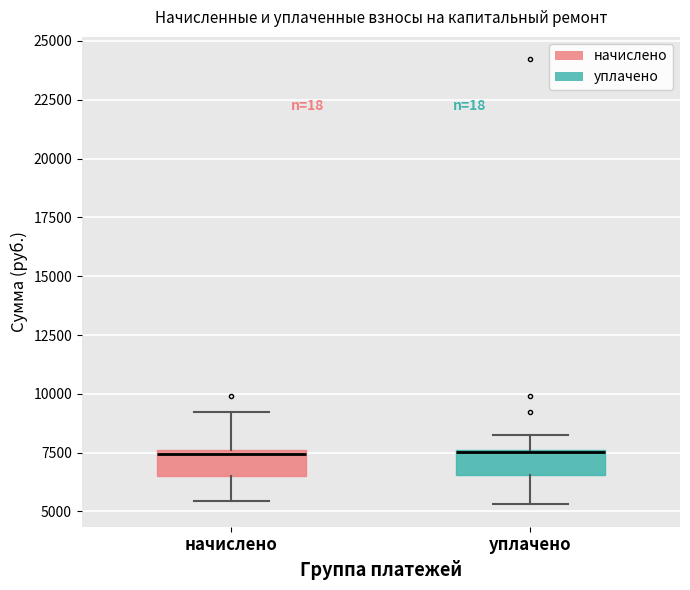

Reading left to right, transcribe this box plot: for each box, give where its median line is, the range the box spans, and where its two whiskers end, as read against the y-axis. The values are not printed on the chart, so give them approximately, as read against the axis.

начислено: median 7500 (just below the box's upper edge), box 6500 to 7500, whiskers 5500 to 9000
уплачено: median 7500 (drawn on the box's upper edge), box 6500 to 7500, whiskers 5500 to 8000